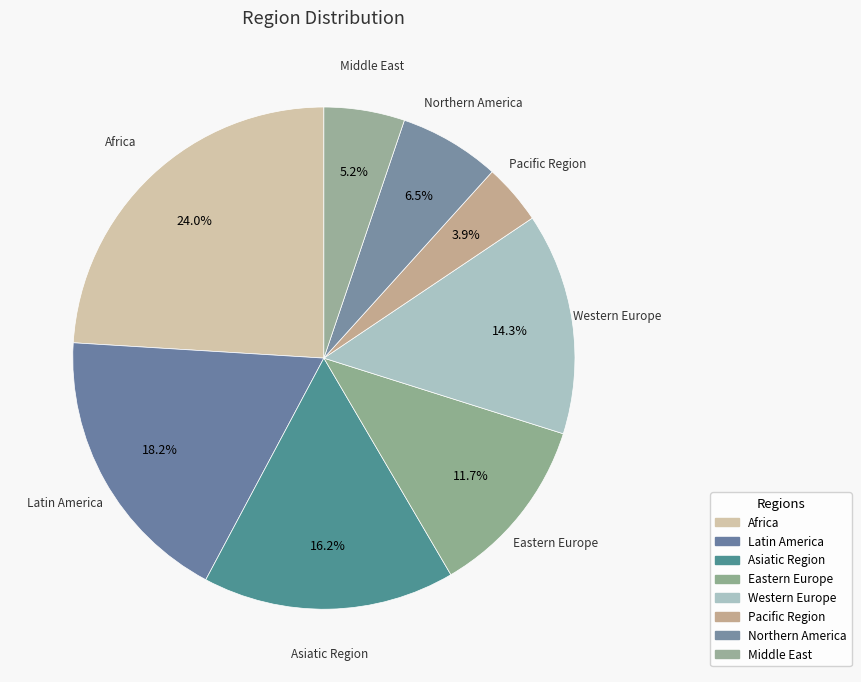

Count the number of slices in the pie.

8